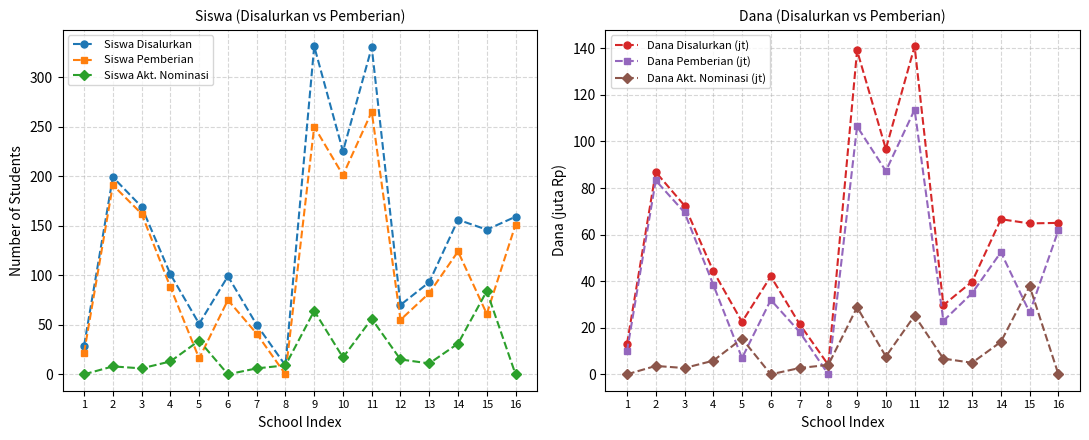

What are all the series names shown in the legend?

Siswa Disalurkan, Siswa Pemberian, Siswa Akt. Nominasi, Dana Disalurkan (jt), Dana Pemberian (jt), Dana Akt. Nominasi (jt)